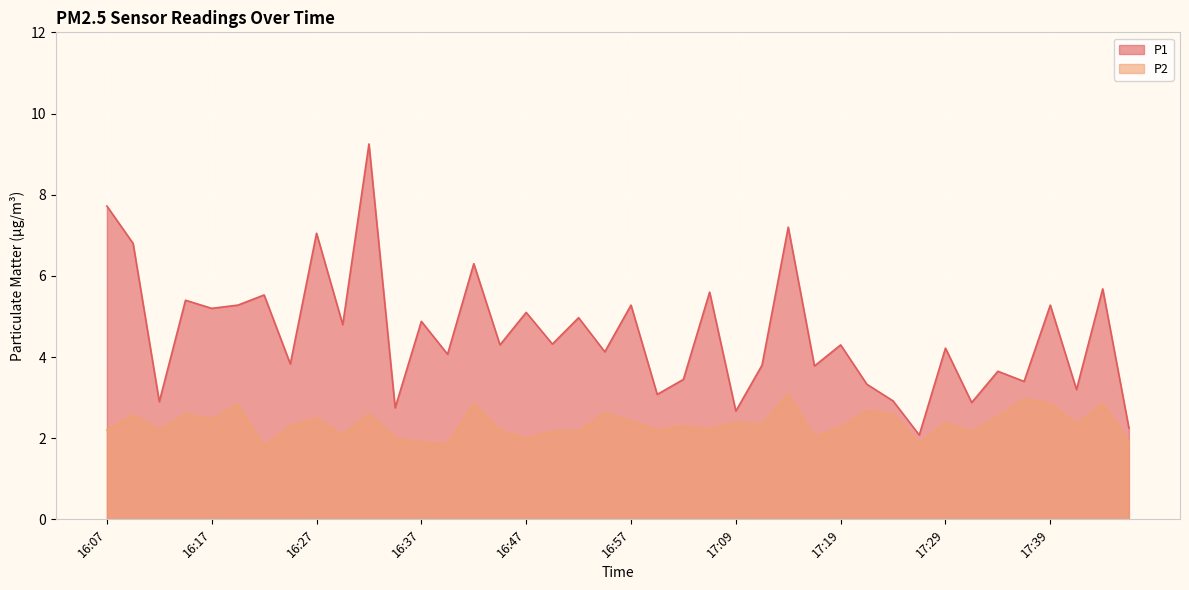

The P1 series shows 2.6 at 16:25. True or false?

False